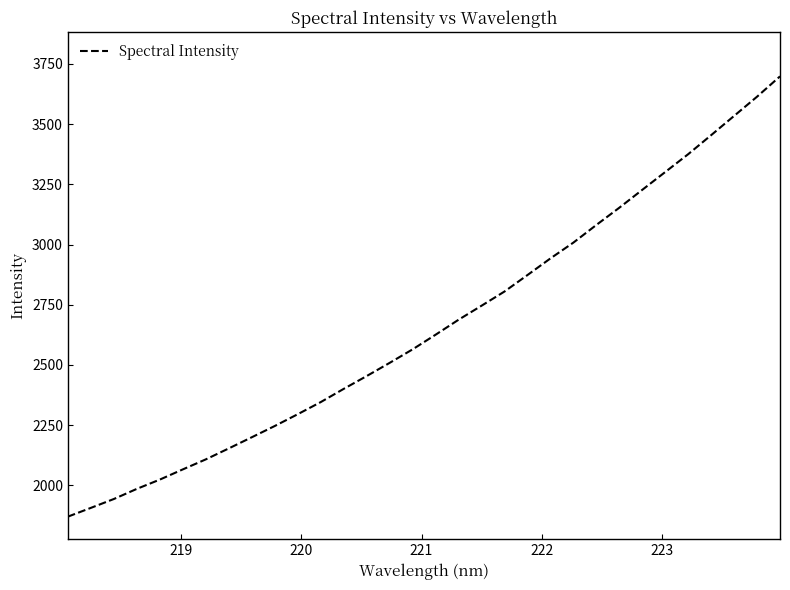

How many distinct data groups are displayed?

1